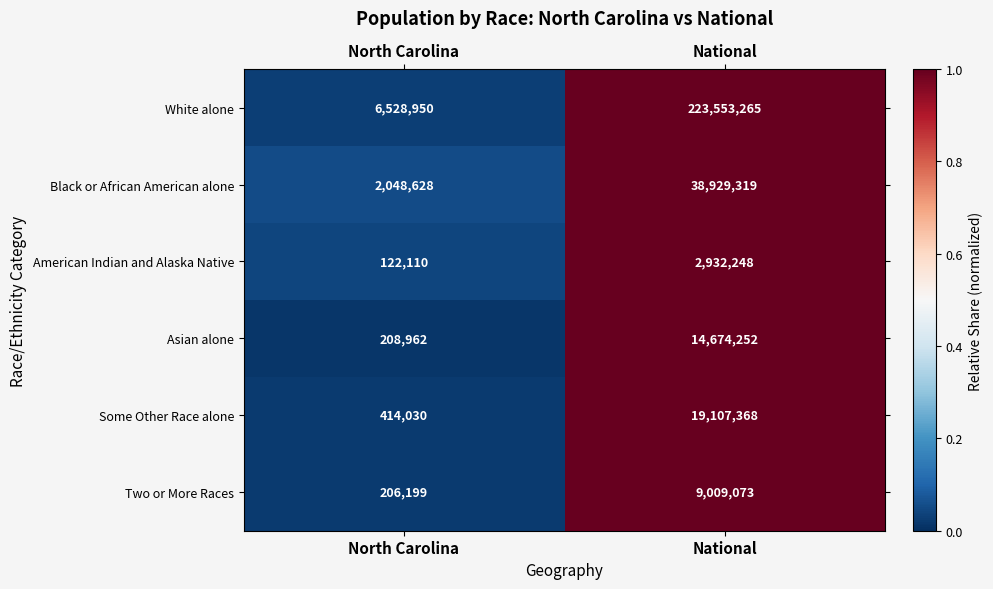

Count the number of data series in this chart.

6